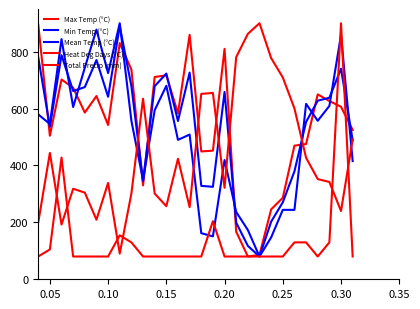

Where do Heat Deg Days (°C) and Total Precip (mm) first cross each other?

0.05 and 0.10